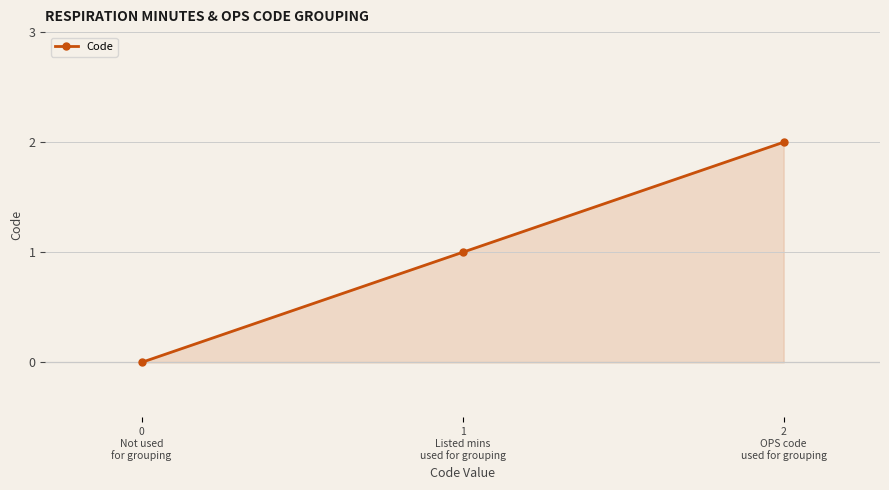

What is the maximum value shown in the chart?

2